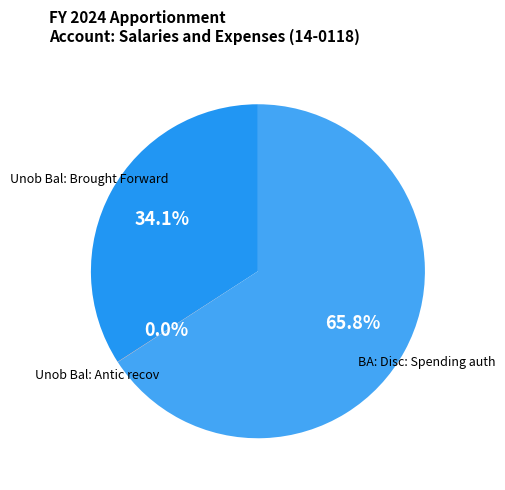

Does BA: Disc: Spending auth account for over 50% of the chart?

Yes